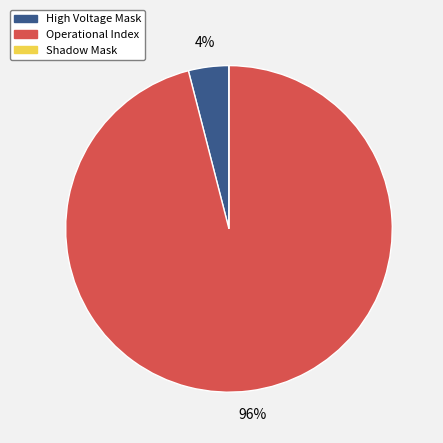

To the nearest percent, what is the average slice percentage?

33%